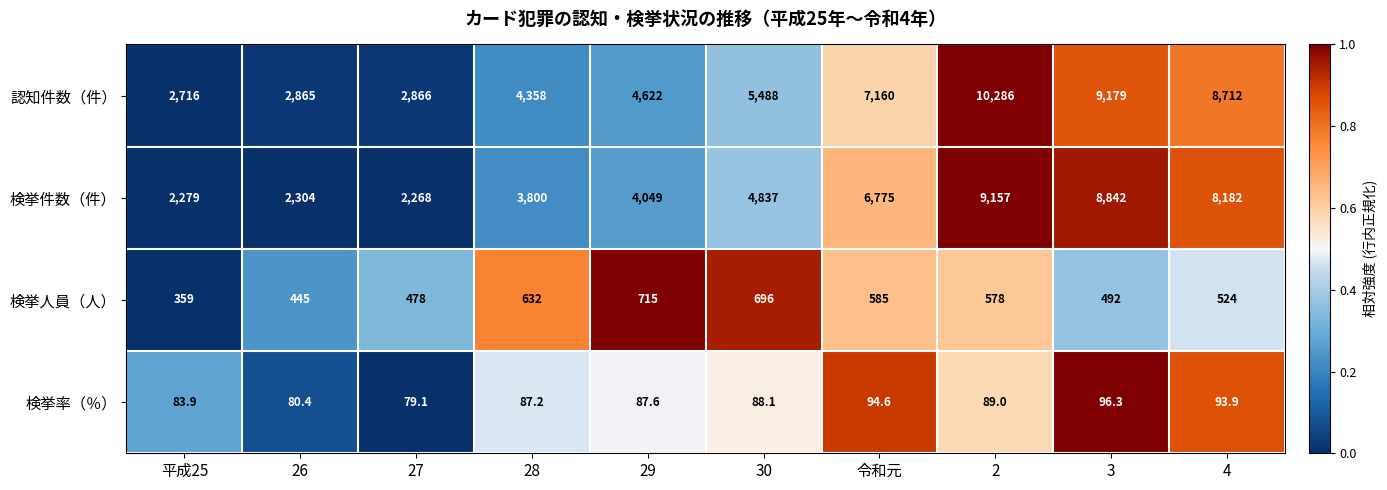

What is the difference between the maximum and minimum values in the 認知件数（件） series?

7570.0